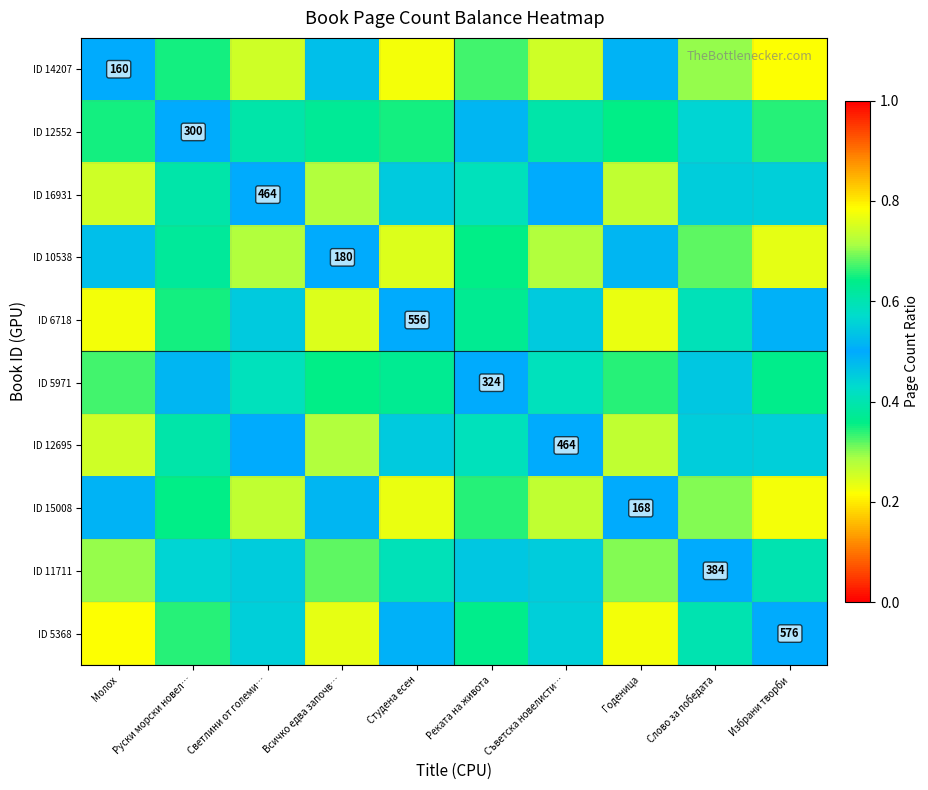

What is the sum of the ID 10538 values at Слово за победата and Съветска новелисти…?

0.6